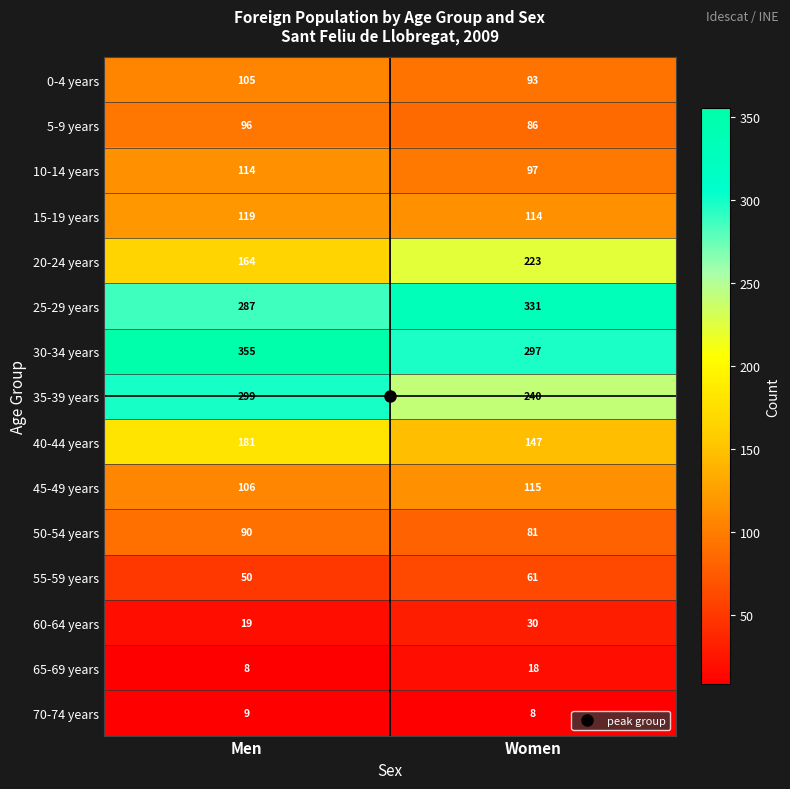

True or false: 65-69 years has a value of 2 at Men.

False